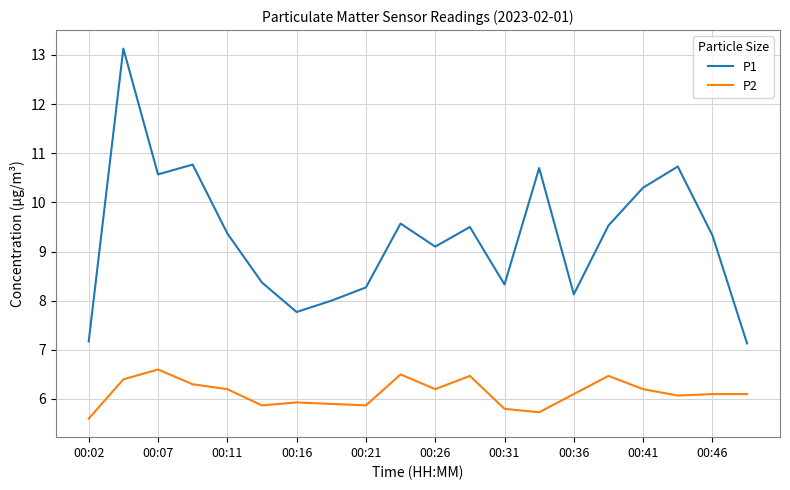

What is the highest value of the P1 series?

13.1